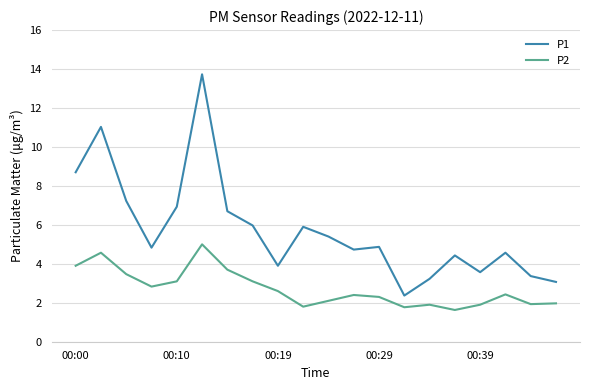

Which series has the largest total across all categories?

P1